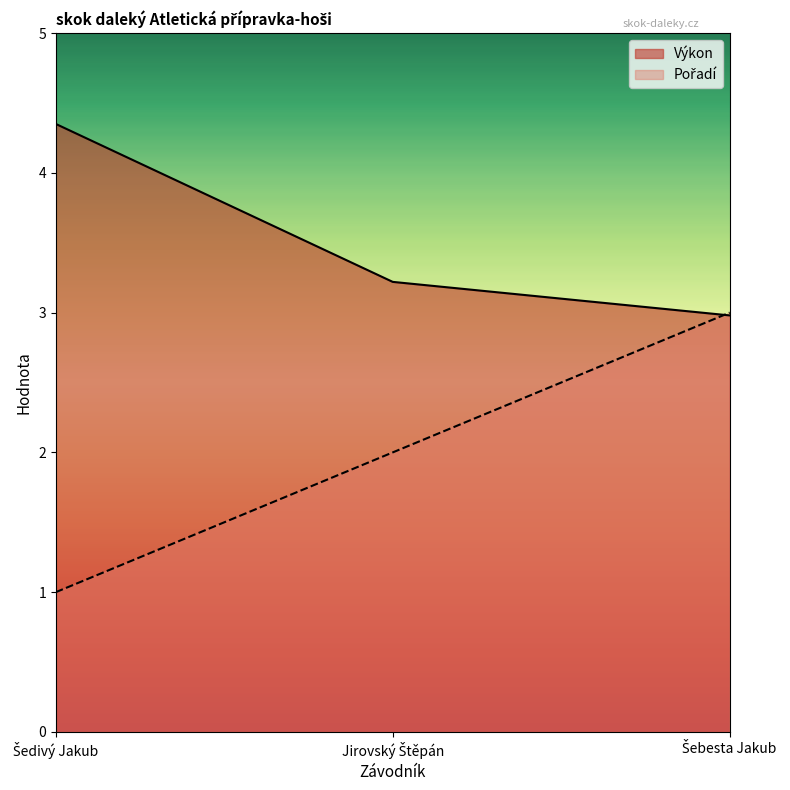

What value does the Výkon series have at Šedivý Jakub?

4.3